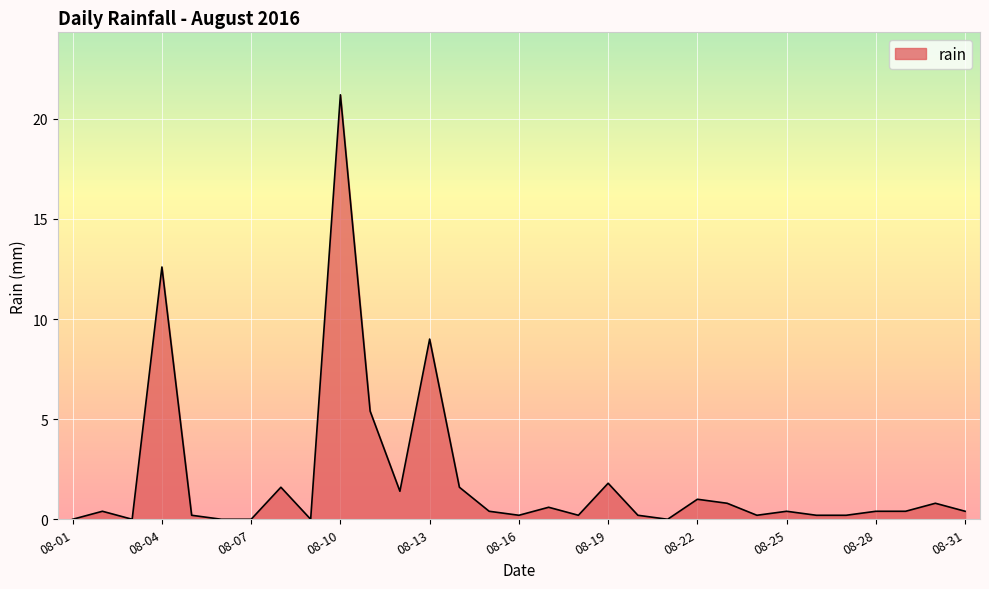

What is the difference between the maximum and minimum values?

21.2